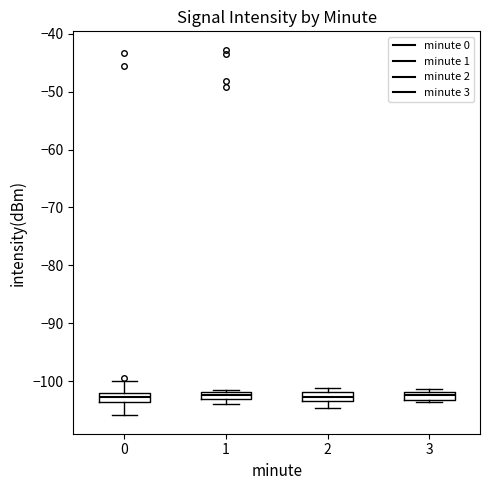

Where is the lower edge of the box at x = 2 on the y-axis? The values are not printed on the chart, so give them approximately, as read against the axis.

-103